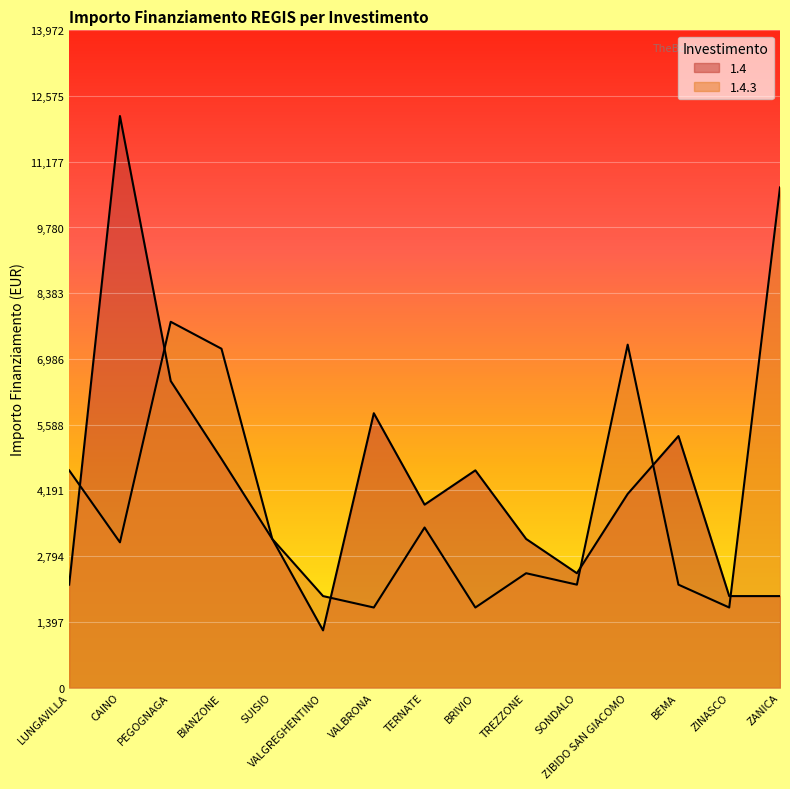

Which series changed the most between SONDALO and ZANICA?

1.4.3